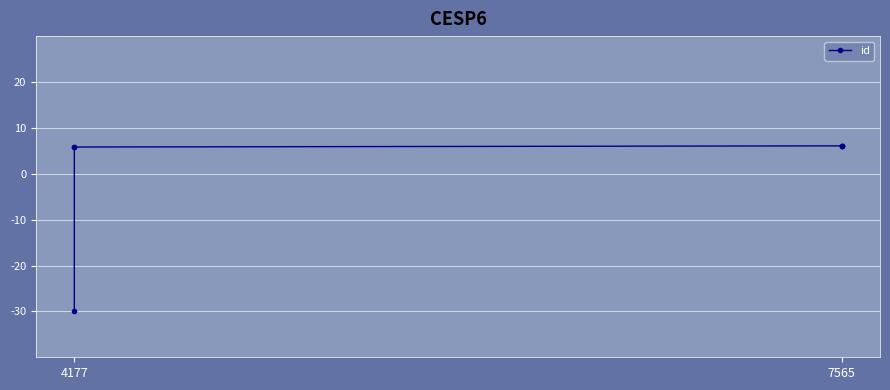

What is the maximum value shown in the chart?

6.1